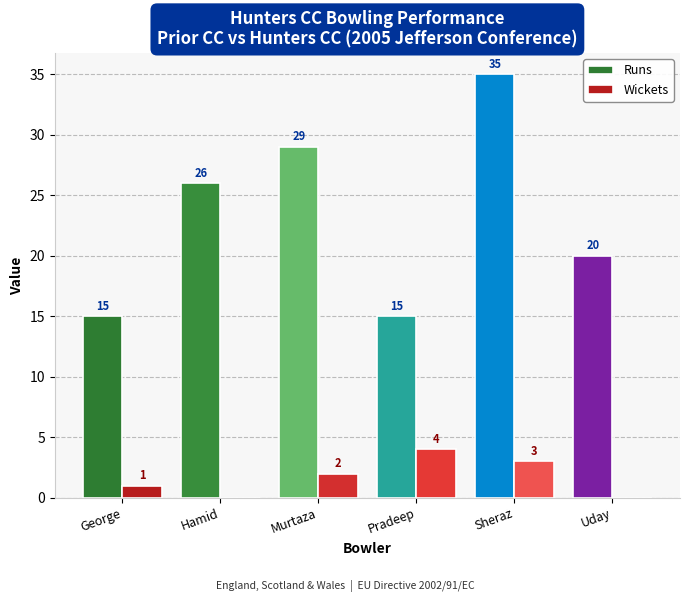

Reading right to left, transcribe all the data shown in this chart.

Runs: Uday=20	Sheraz=35	Pradeep=15	Murtaza=29	Hamid=26	George=15
Wickets: Uday=0	Sheraz=3	Pradeep=4	Murtaza=2	Hamid=0	George=1